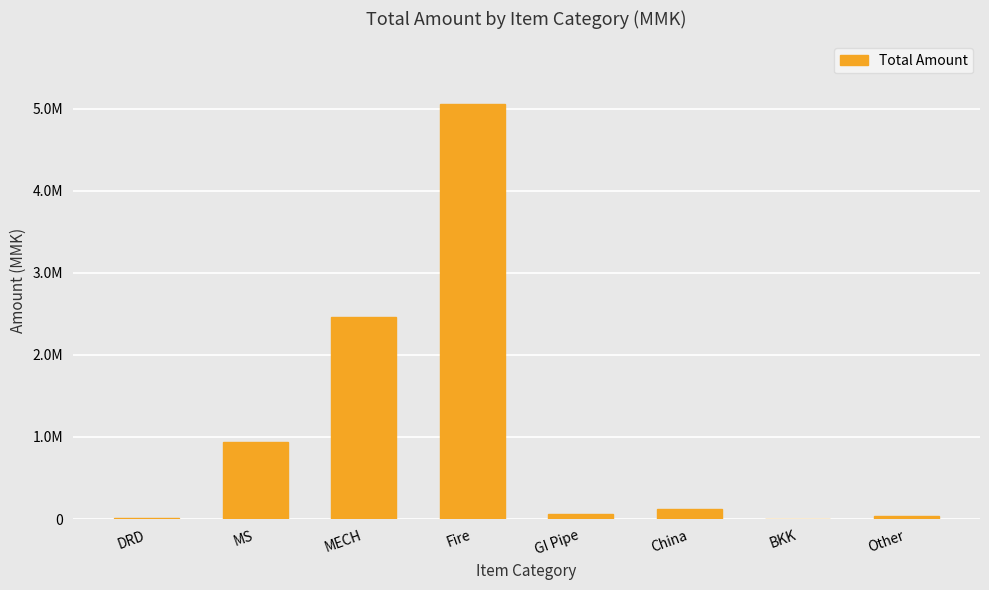

The chart shows a value of 187595 at China. True or false?

False